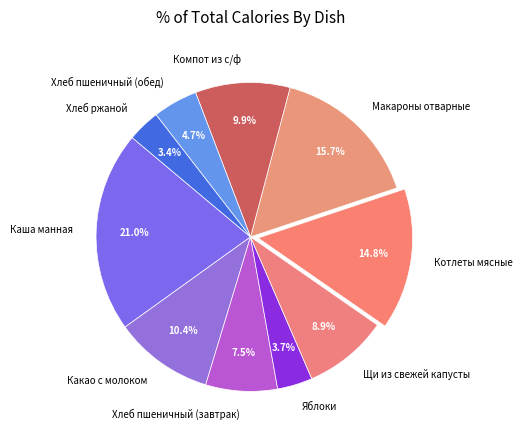

To the nearest percent, what is the combined percentage of Каша манная and Какао с молоком?

31%